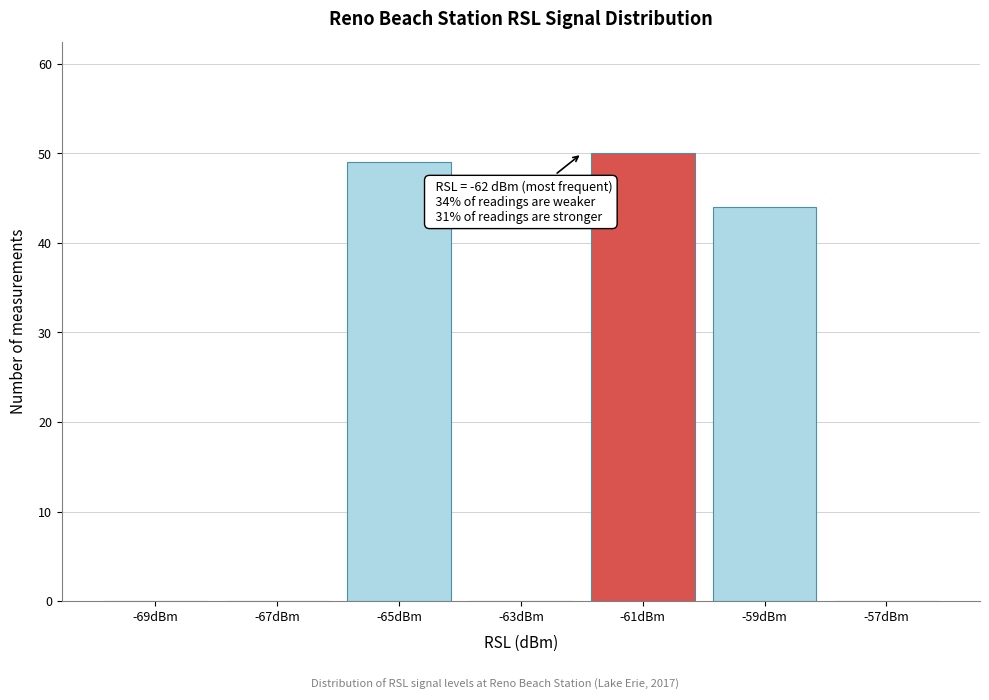

Over which range of the x-axis is the bar tallest?

-62 to -60